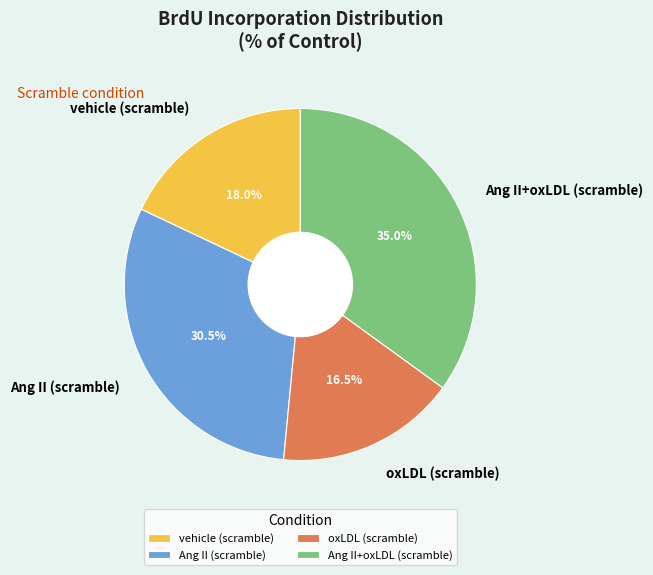

Do vehicle (scramble) and Ang II+oxLDL (scramble) together represent more than half of the pie?

Yes